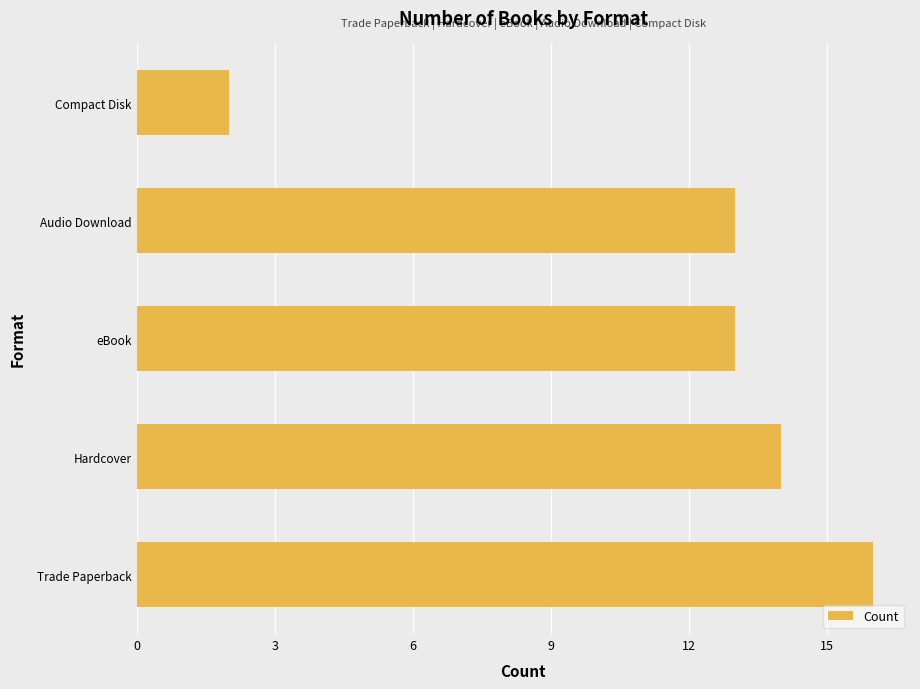

The chart shows a value of 22 at Trade Paperback. True or false?

False